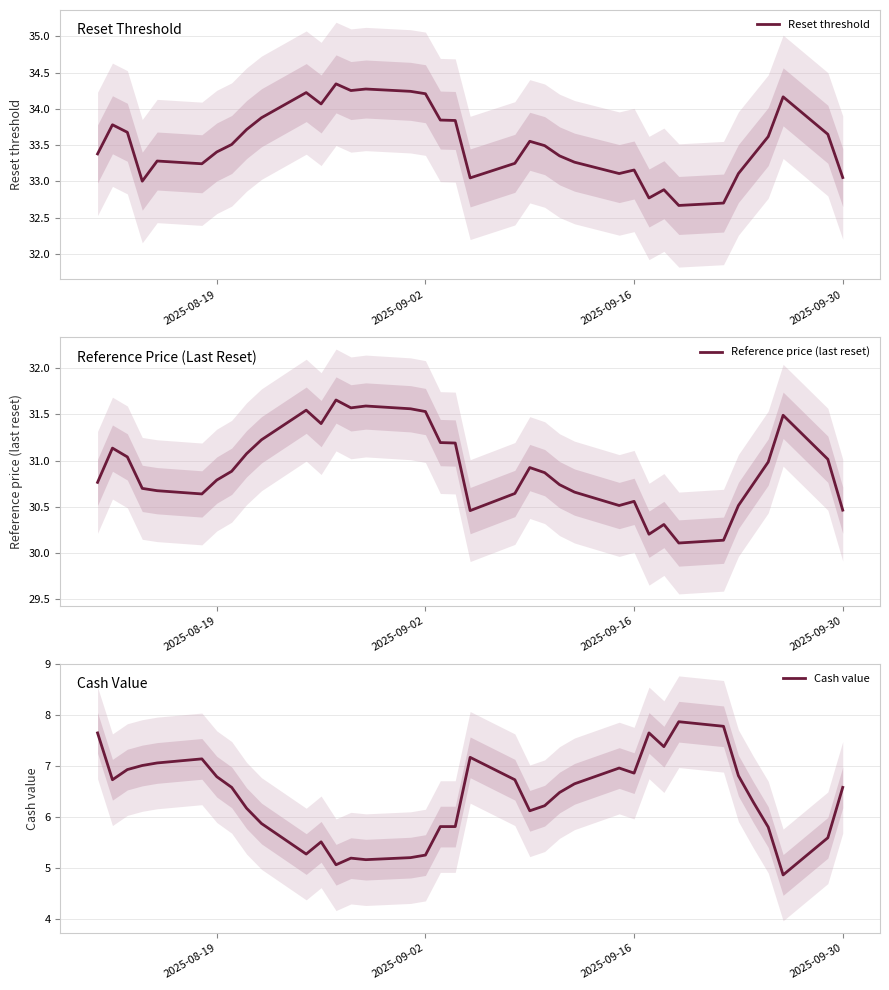

Which series has the widest spread of values?

Cash value